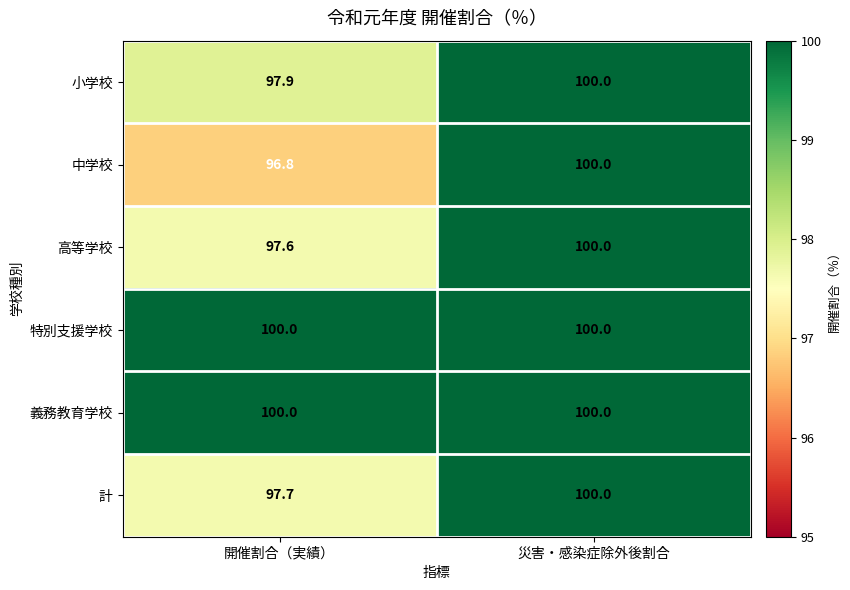

Reading left to right, extract all data points from this chart.

小学校: 開催割合（実績）=97.9	災害・感染症除外後割合=100.0
中学校: 開催割合（実績）=96.8	災害・感染症除外後割合=100.0
高等学校: 開催割合（実績）=97.6	災害・感染症除外後割合=100.0
特別支援学校: 開催割合（実績）=100.0	災害・感染症除外後割合=100.0
義務教育学校: 開催割合（実績）=100.0	災害・感染症除外後割合=100.0
計: 開催割合（実績）=97.7	災害・感染症除外後割合=100.0